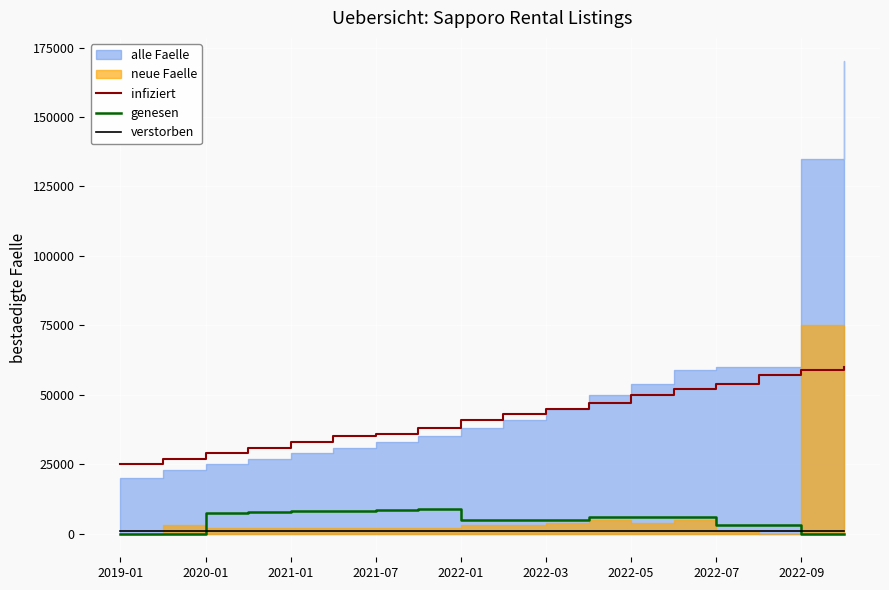

What is the highest value of the infiziert series?

60000